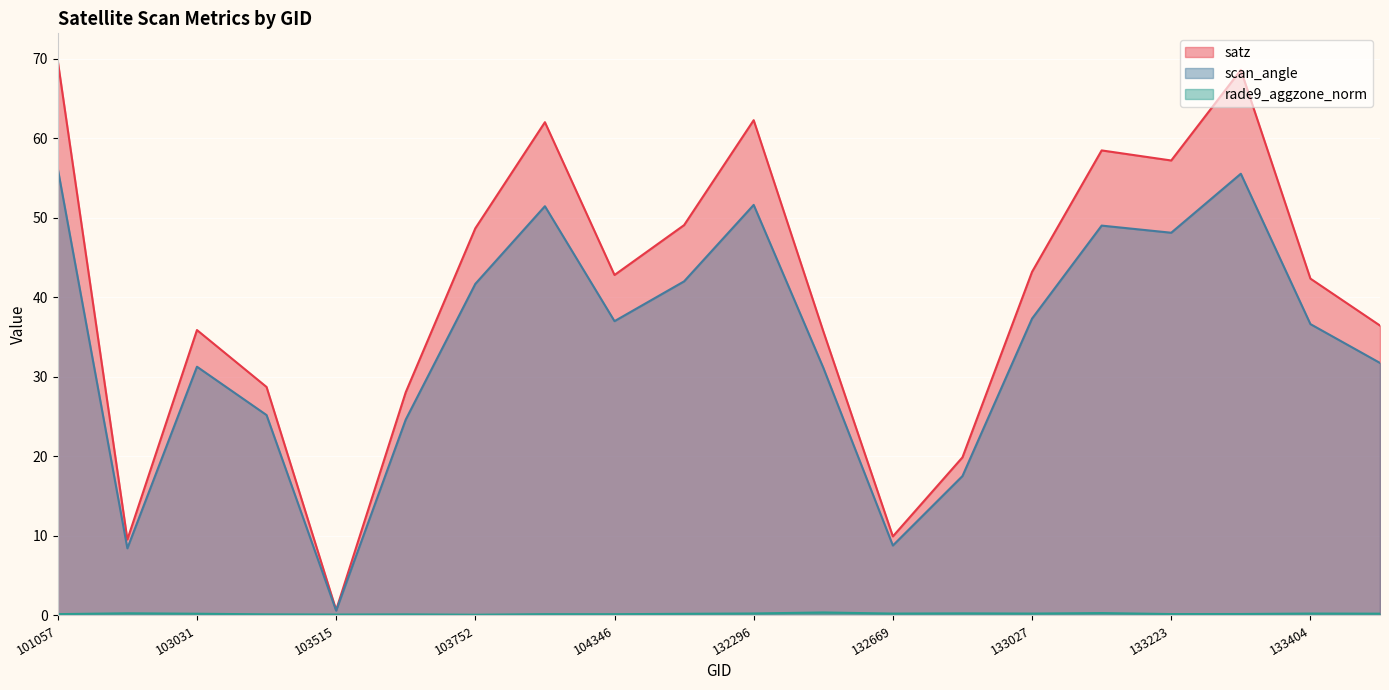

At which category does scan_angle reach its first local valley?

102911